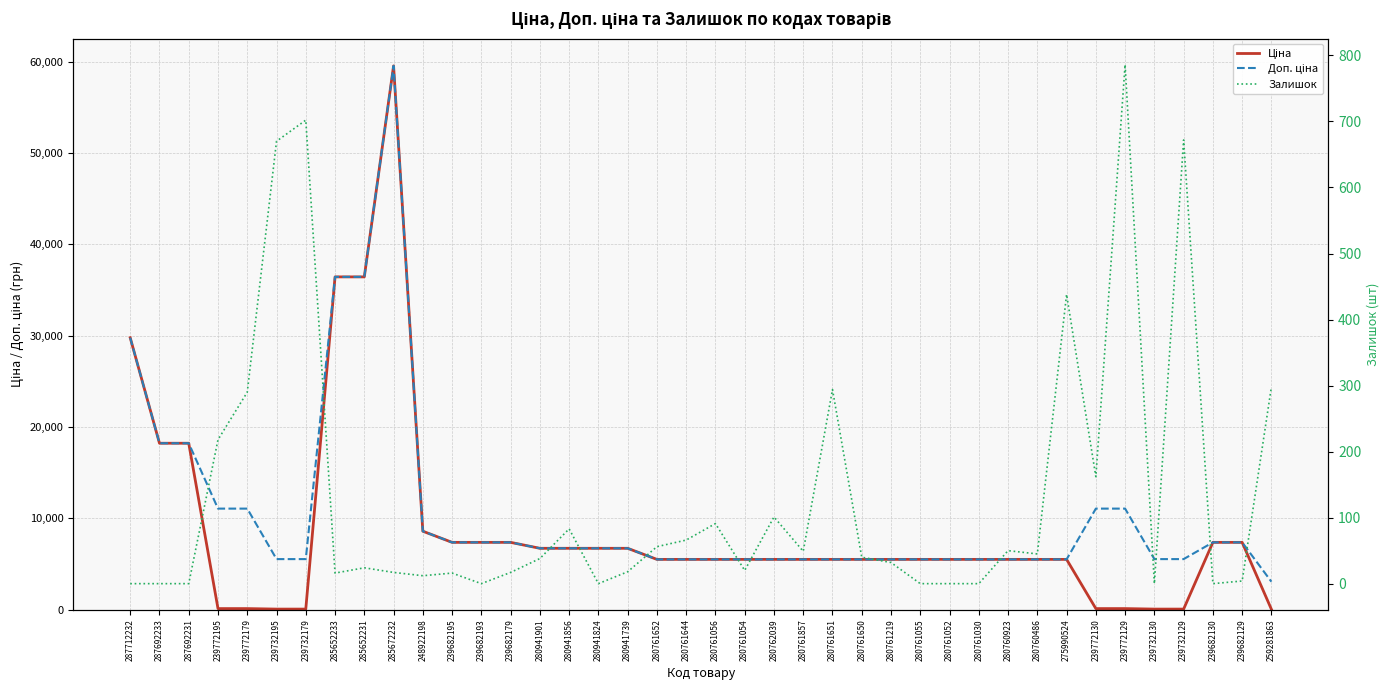

Where does the Ціна series first go above 5497?

287712232